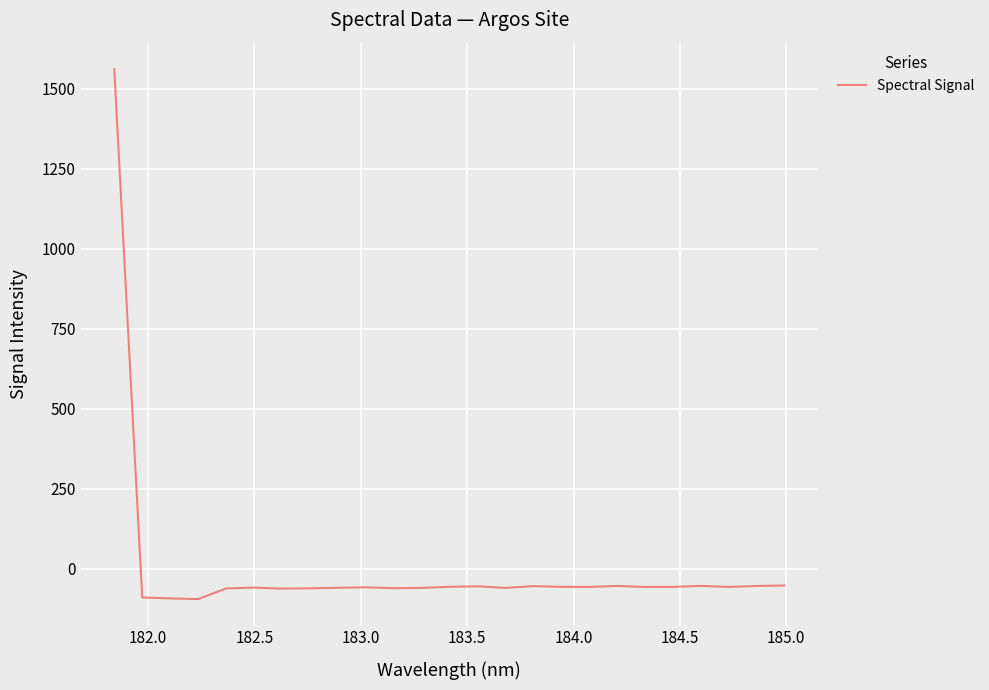

What is the minimum value shown in the chart?

-94.3